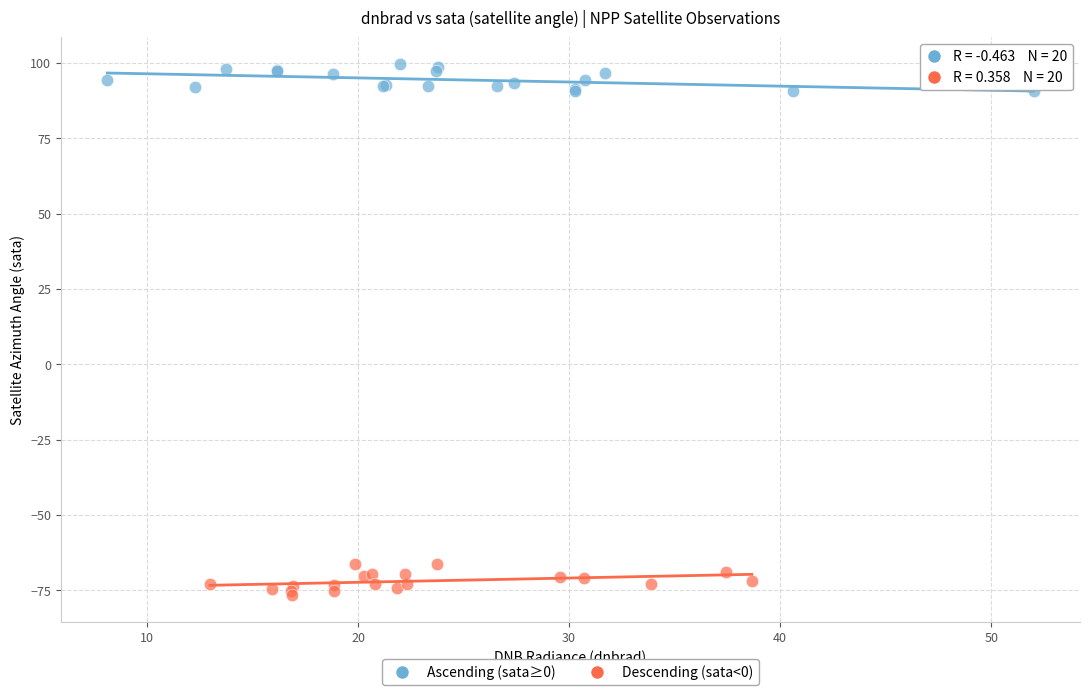

Which series reaches the minimum Y coordinate?

Descending (sata<0)